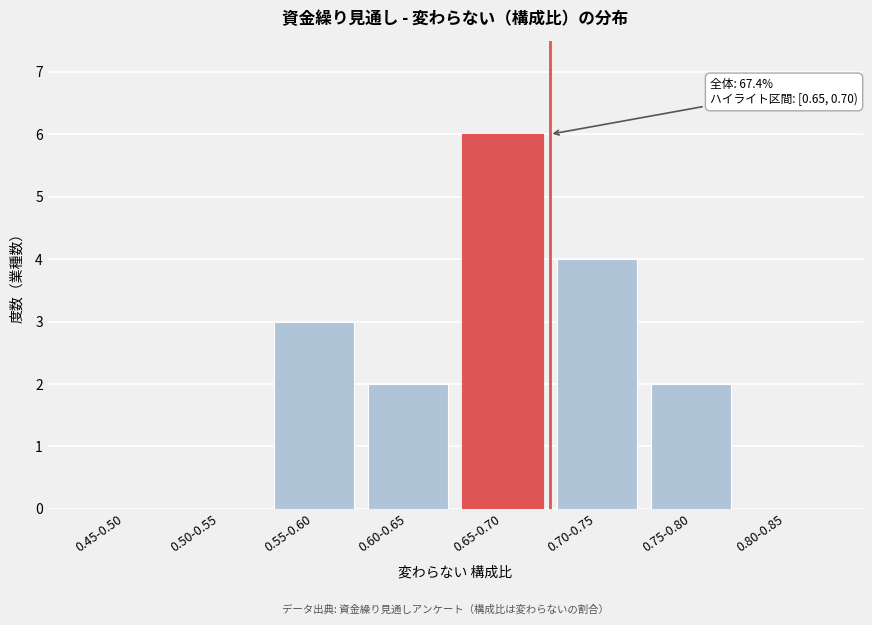

Reading left to right, extract all data points from this chart.

0.45-0.50=0	0.50-0.55=0	0.55-0.60=3	0.60-0.65=2	0.65-0.70=6	0.70-0.75=4	0.75-0.80=2	0.80-0.85=0